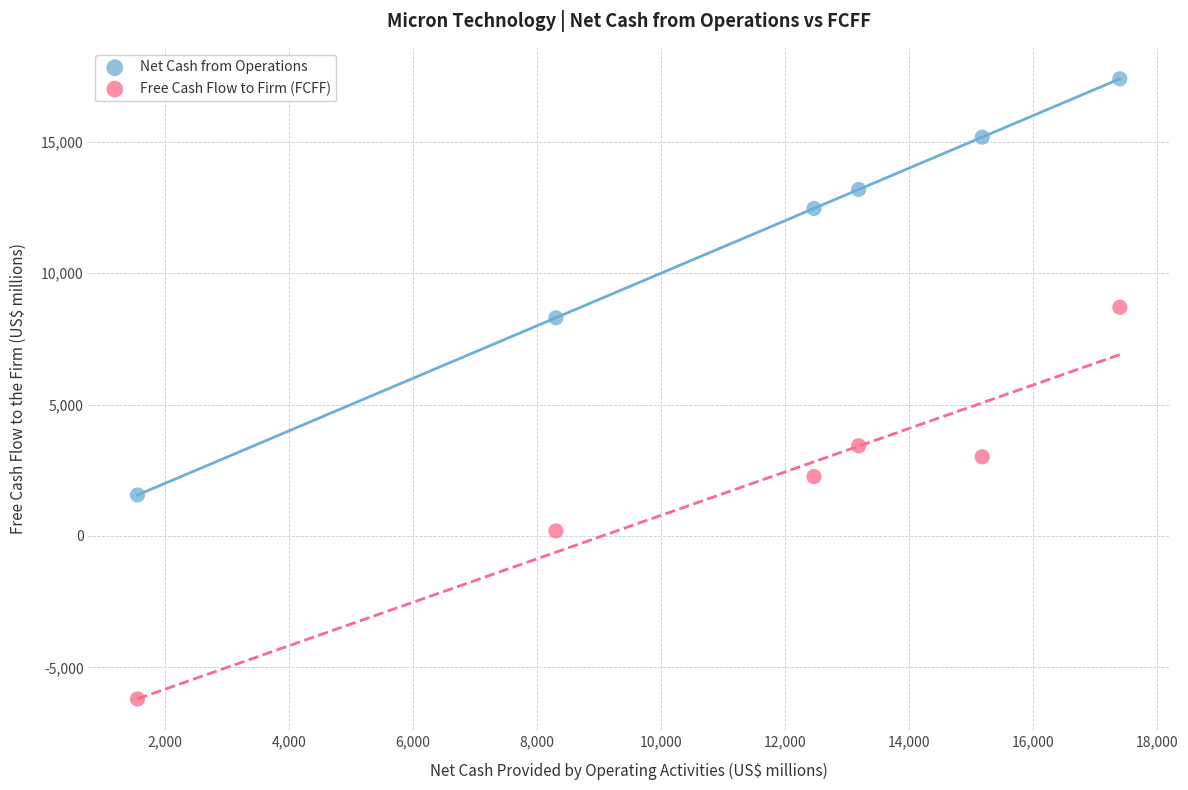

Across all data points, what is the range of Y values (max minus min)?

23606